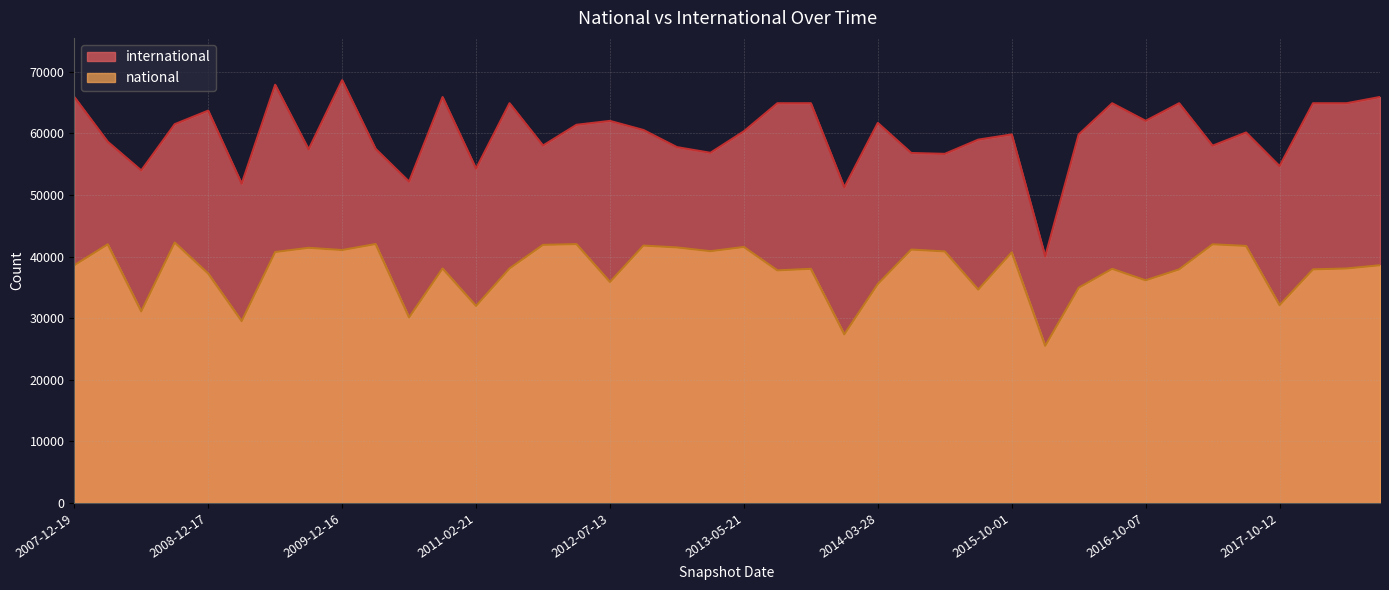

Which category has the highest value in the international series?

2009-12-16